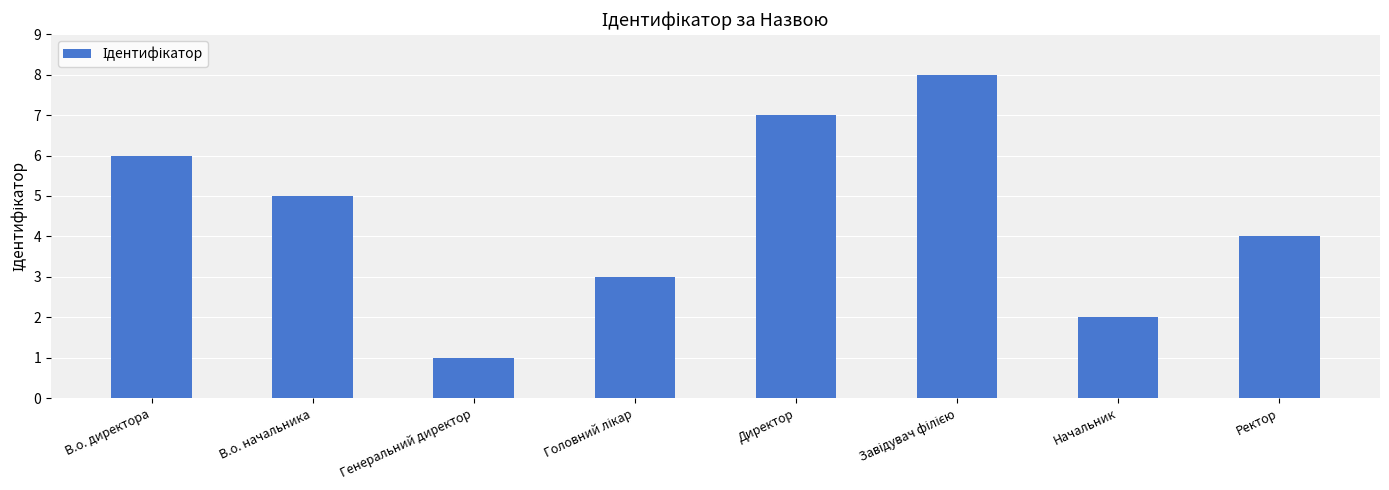

How many values are between 3 and 7?

5